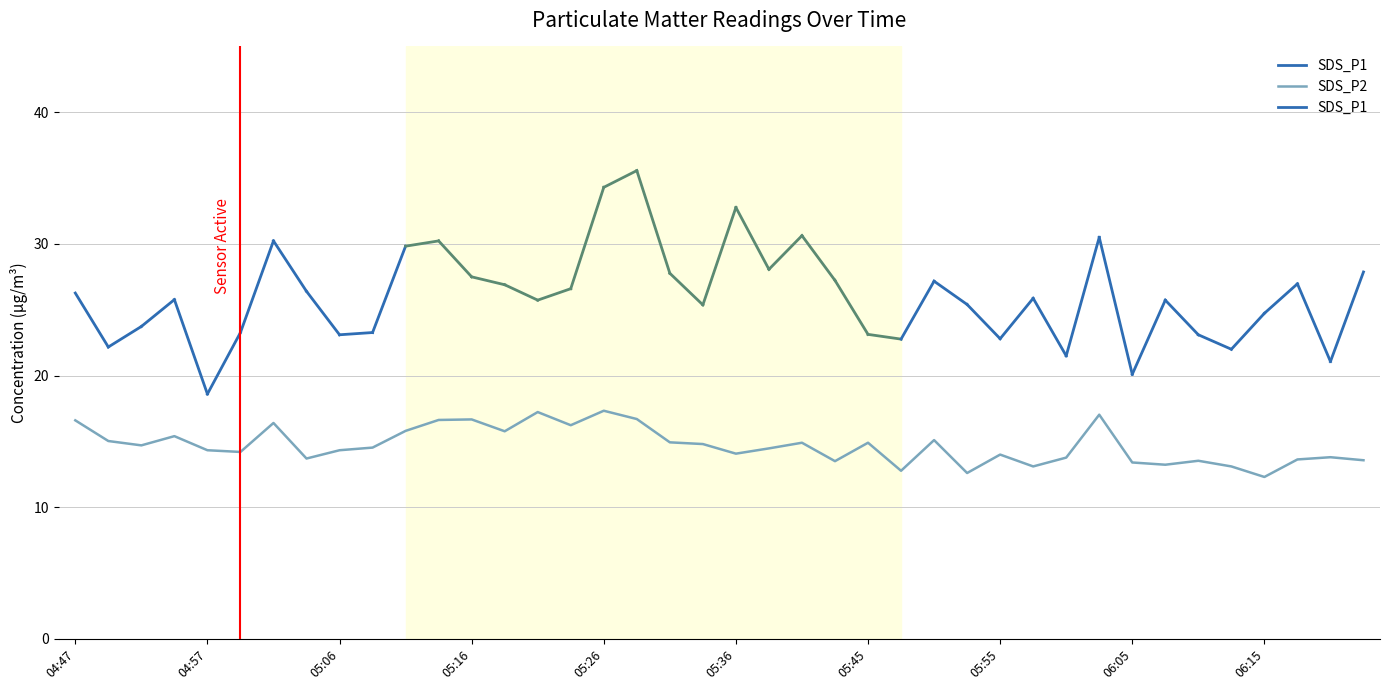

True or false: SDS_P2 has a value of 14.3 at 04:57.

True